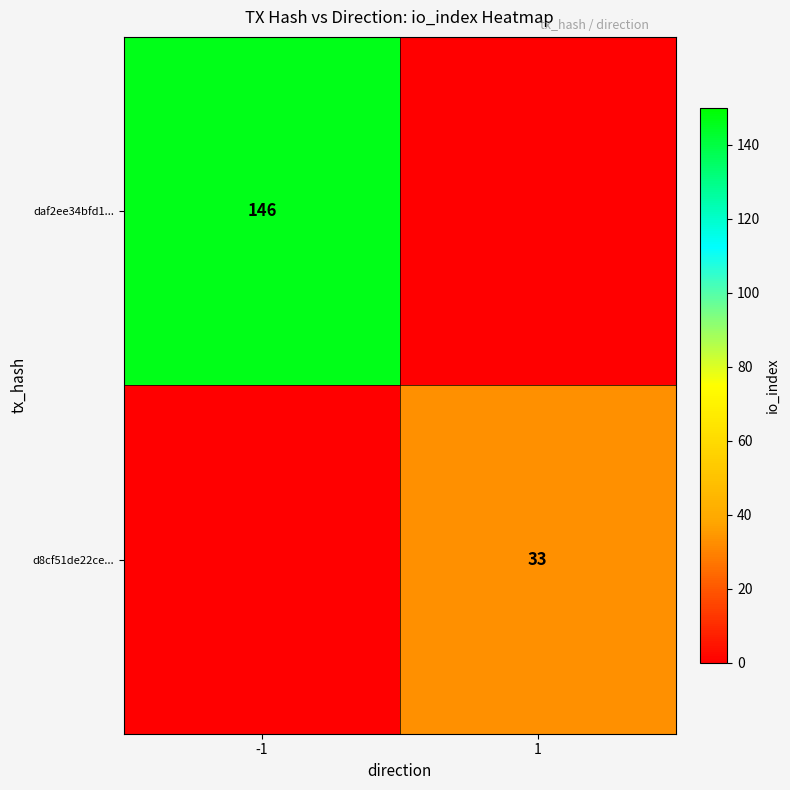

The value of d8cf51de22ce... at 1 is 51. True or false?

False